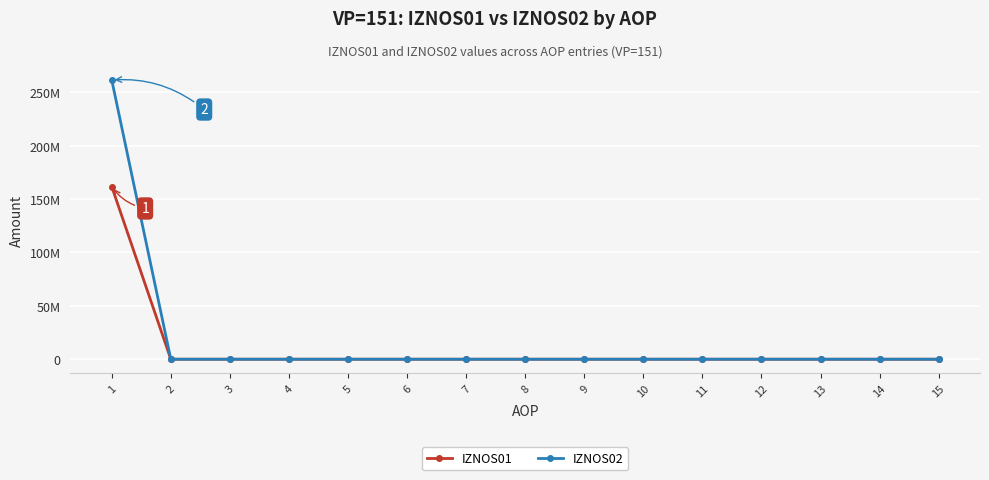

Which label corresponds to the smallest value in the chart?

2